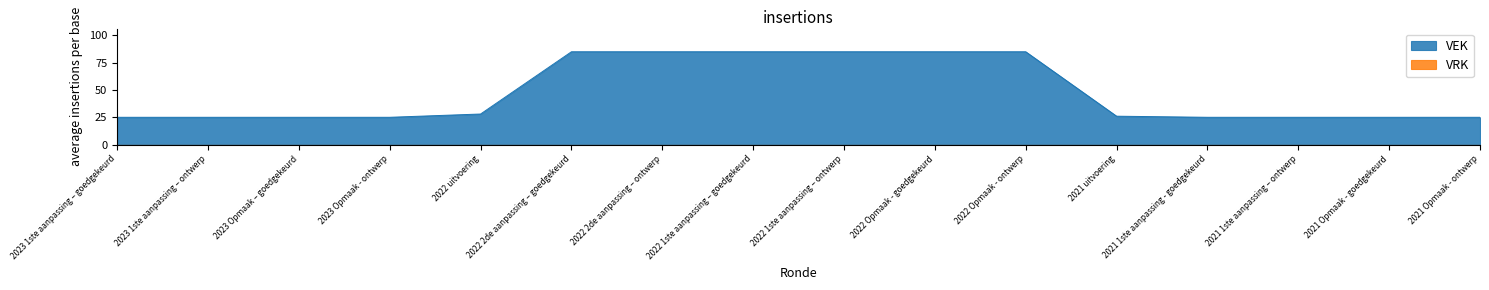

True or false: the data shows 28 at 2022 uitvoering.

True